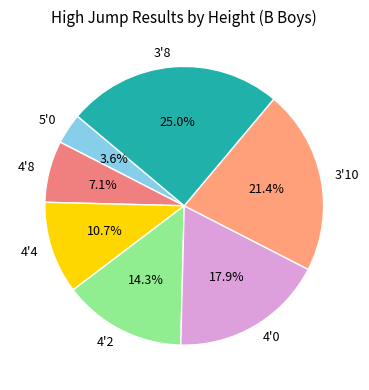

The 4'0 slice represents 18% of the pie. True or false?

True